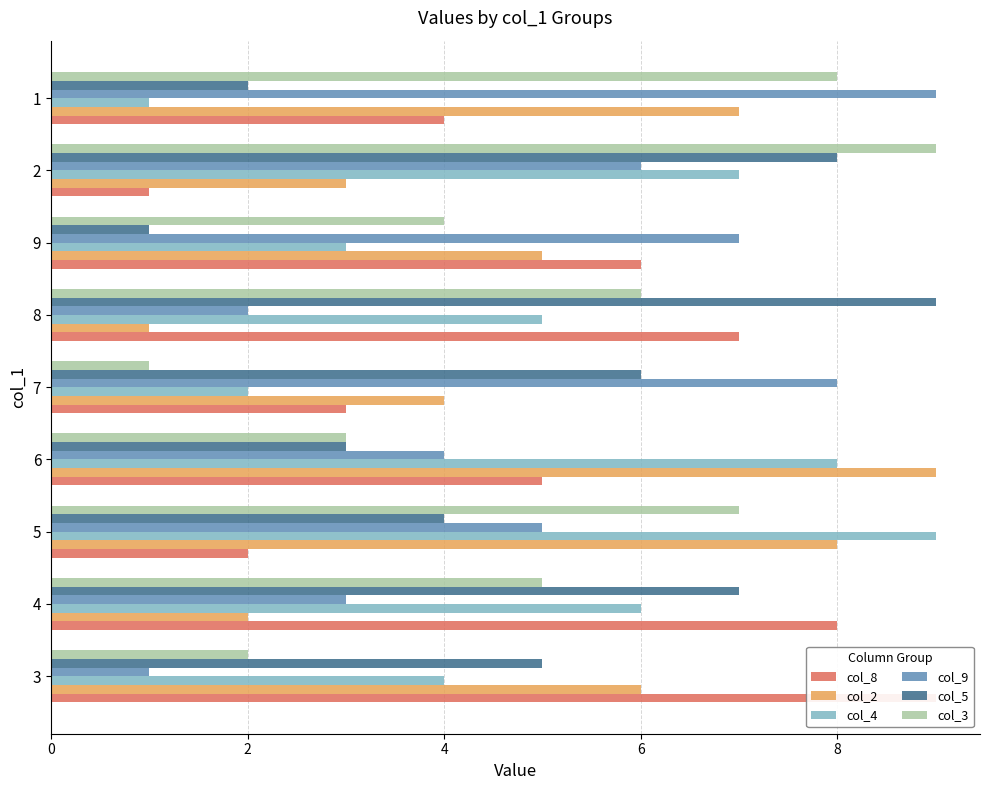

What is the total value across all series at 6?

32